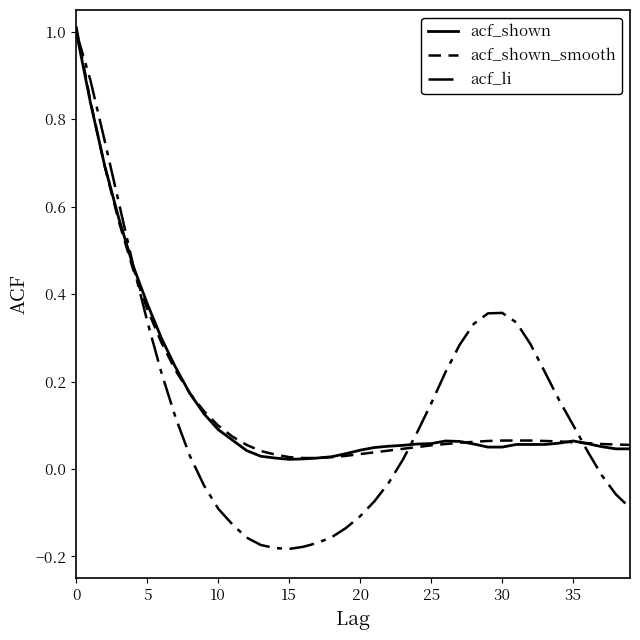

Which series ends up on top after the final intersection of acf_li and acf_shown_smooth?

acf_shown_smooth